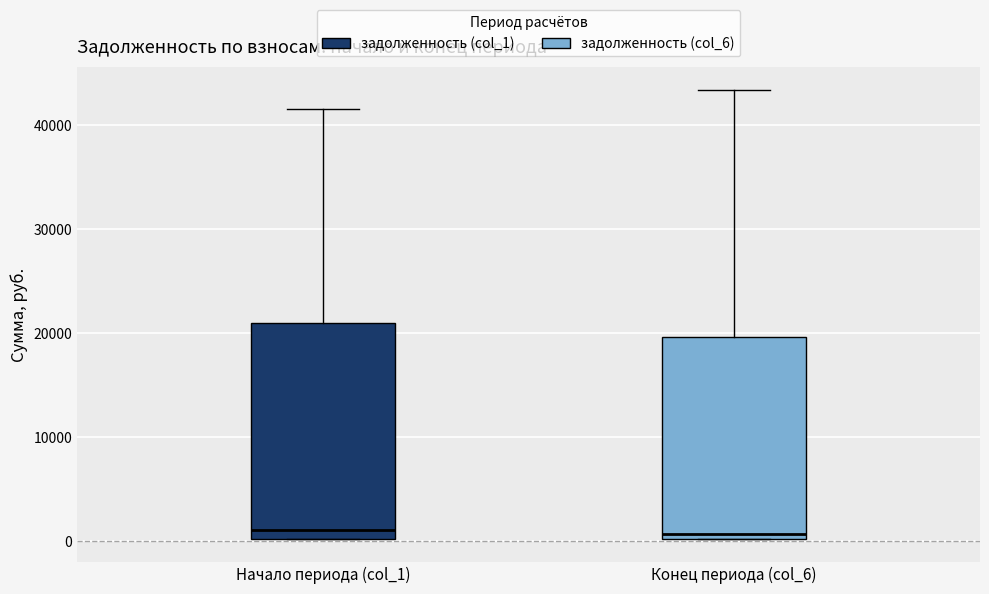

Reading left to right, read every box against the y-axis: the position of its median line, the range the box covers, and the ends of its whiskers. The values are not printed on the chart, so give them approximately, as read against the axis.

Начало периода (col_1): median 1000, box 0 to 21000, whiskers 0 to 42000
Конец периода (col_6): median 1000, box 0 to 20000, whiskers 0 to 43000